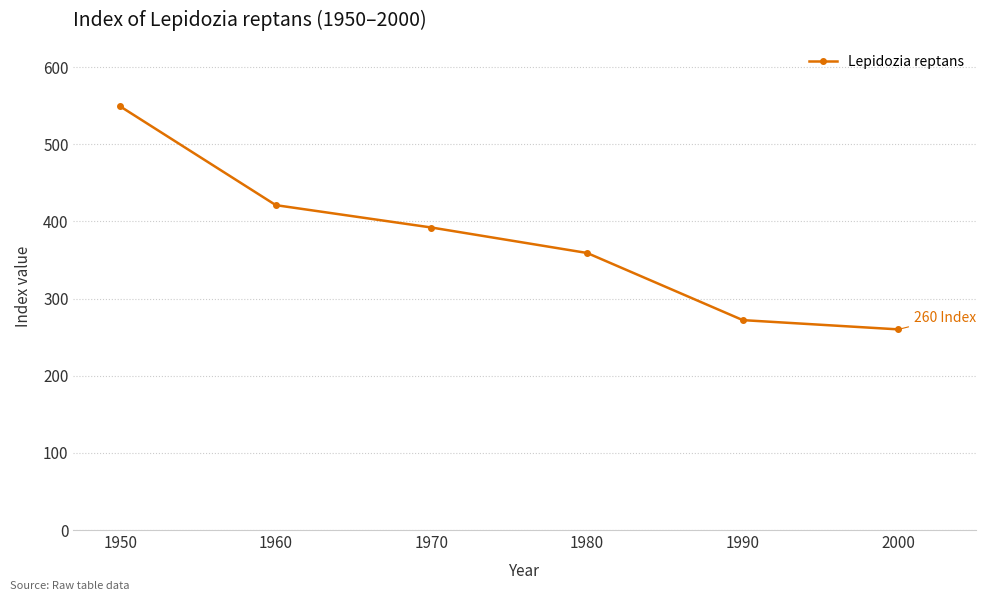

What is the minimum value shown in the chart?

260